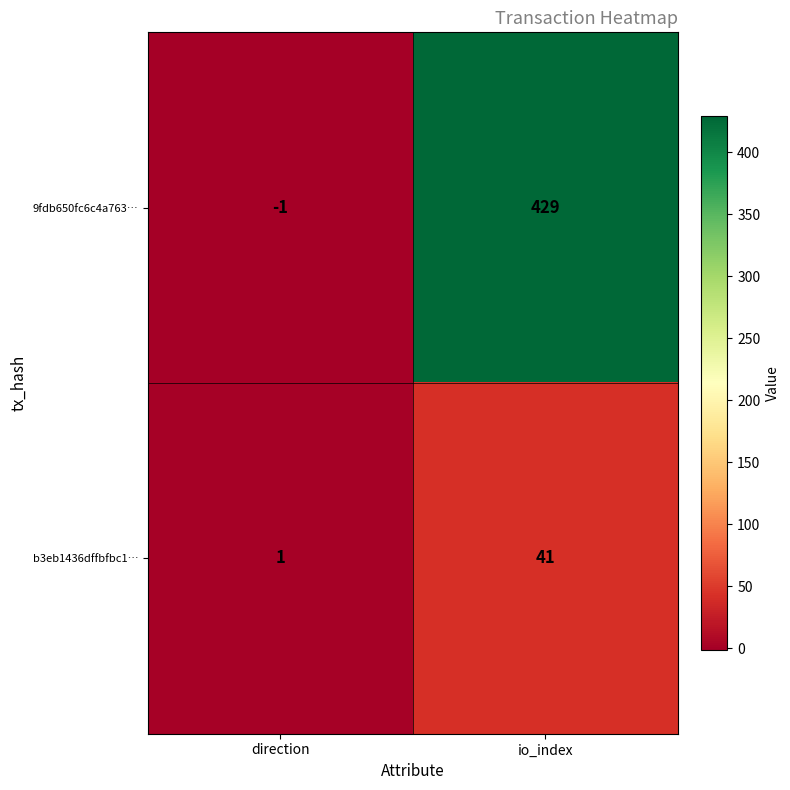

Rank the series by their average value, from lowest to highest.

b3eb1436dffbfbc1…, 9fdb650fc6c4a763…